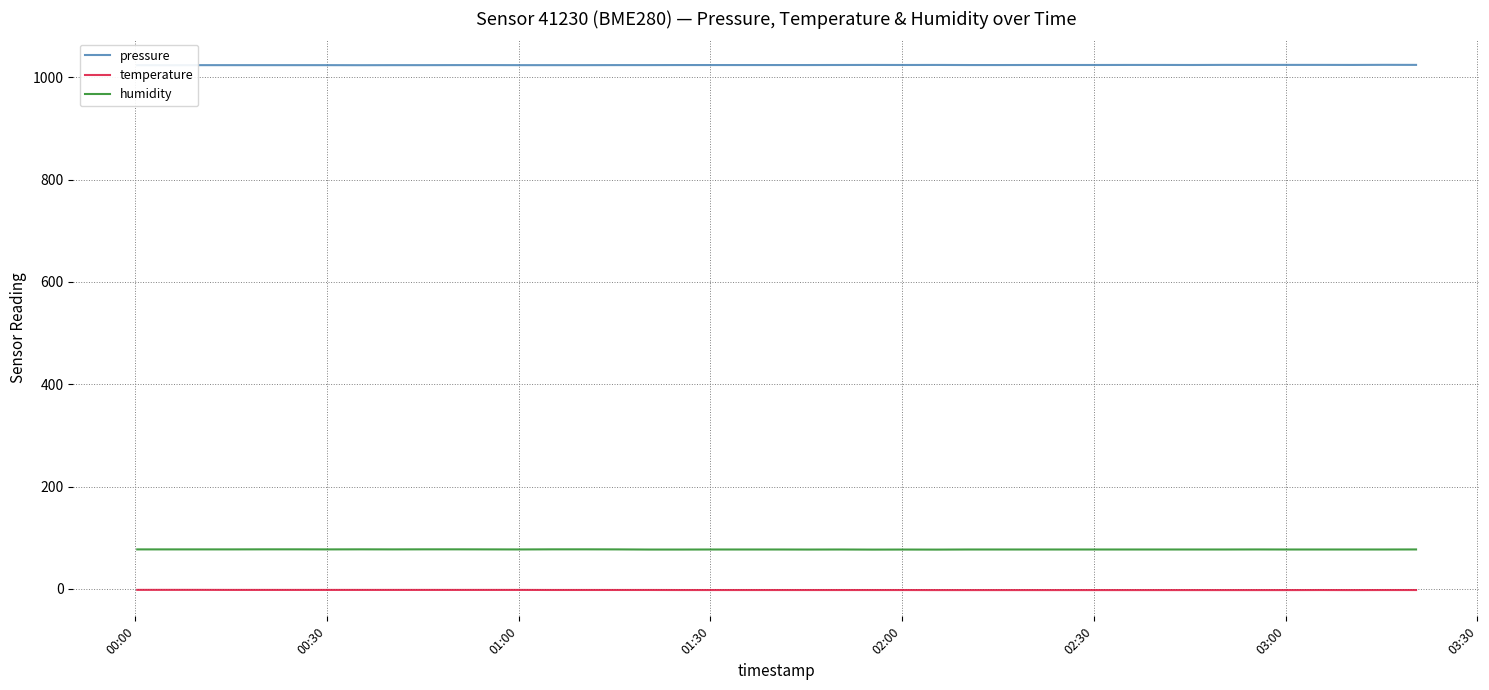

Which series has the largest total across all categories?

pressure